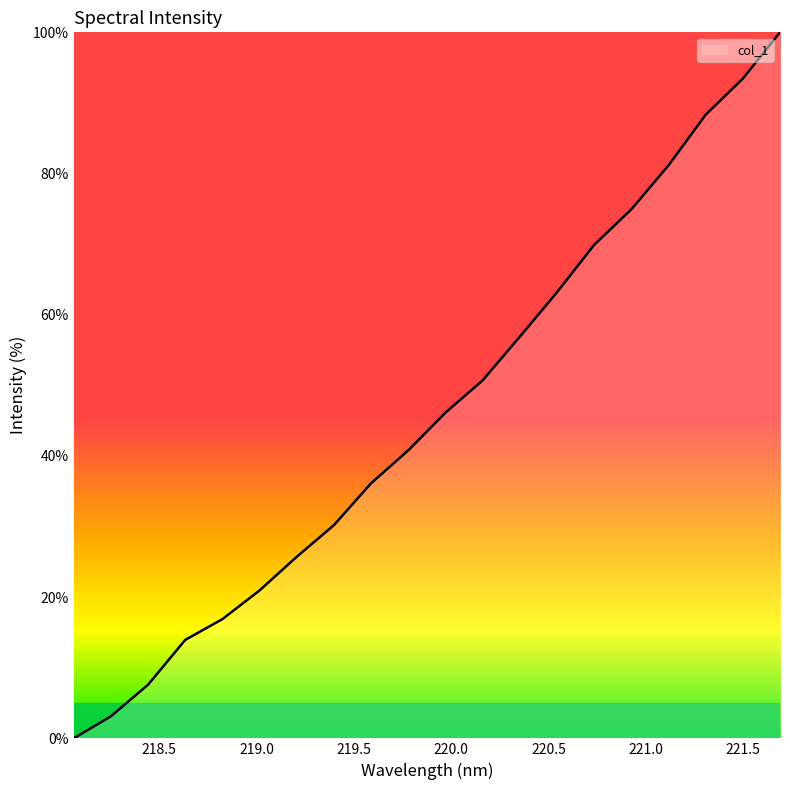

What is the difference between the maximum and minimum values?

100.0